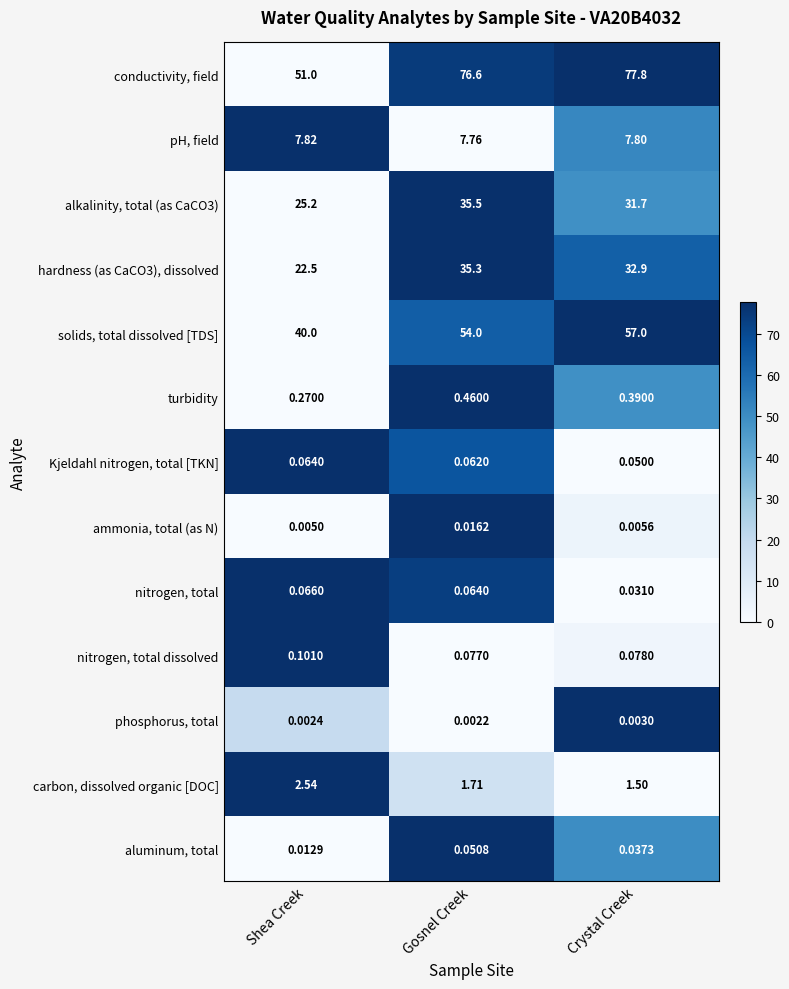

Between Shea Creek and Crystal Creek, which series saw the biggest shift?

conductivity, field